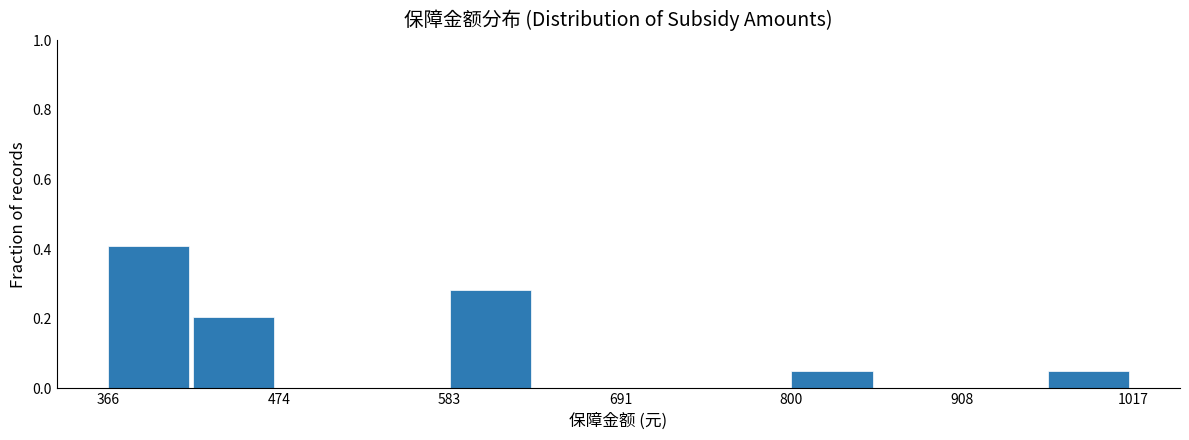

Around what value on the x-axis is the tallest bar? Give the approximate position of its centre, as read against the axis.

400